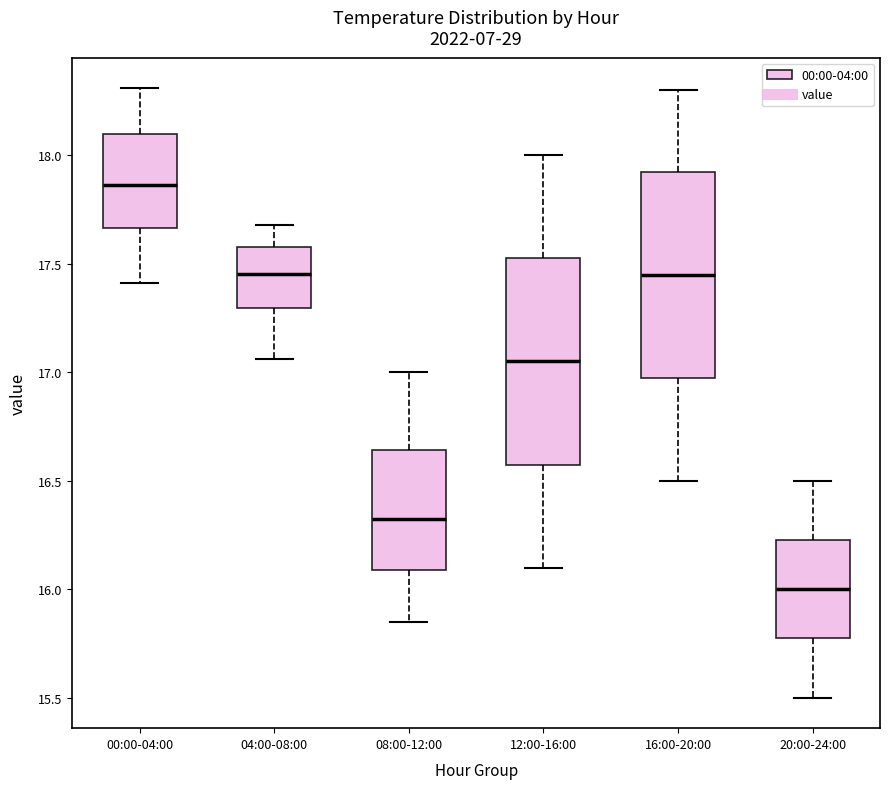

Reading left to right, transcribe this box plot: for each box, give where its median line is, the range the box spans, and where its two whiskers end, as read against the y-axis. The values are not printed on the chart, so give them approximately, as read against the axis.

00:00-04:00: median 17.85, box 17.65 to 18.10, whiskers 17.40 to 18.30
04:00-08:00: median 17.45, box 17.30 to 17.60, whiskers 17.05 to 17.70
08:00-12:00: median 16.35, box 16.10 to 16.65, whiskers 15.85 to 17.00
12:00-16:00: median 17.05, box 16.60 to 17.55, whiskers 16.10 to 18.00
16:00-20:00: median 17.45, box 17.00 to 17.95, whiskers 16.50 to 18.30
20:00-24:00: median 16.00, box 15.80 to 16.25, whiskers 15.50 to 16.50